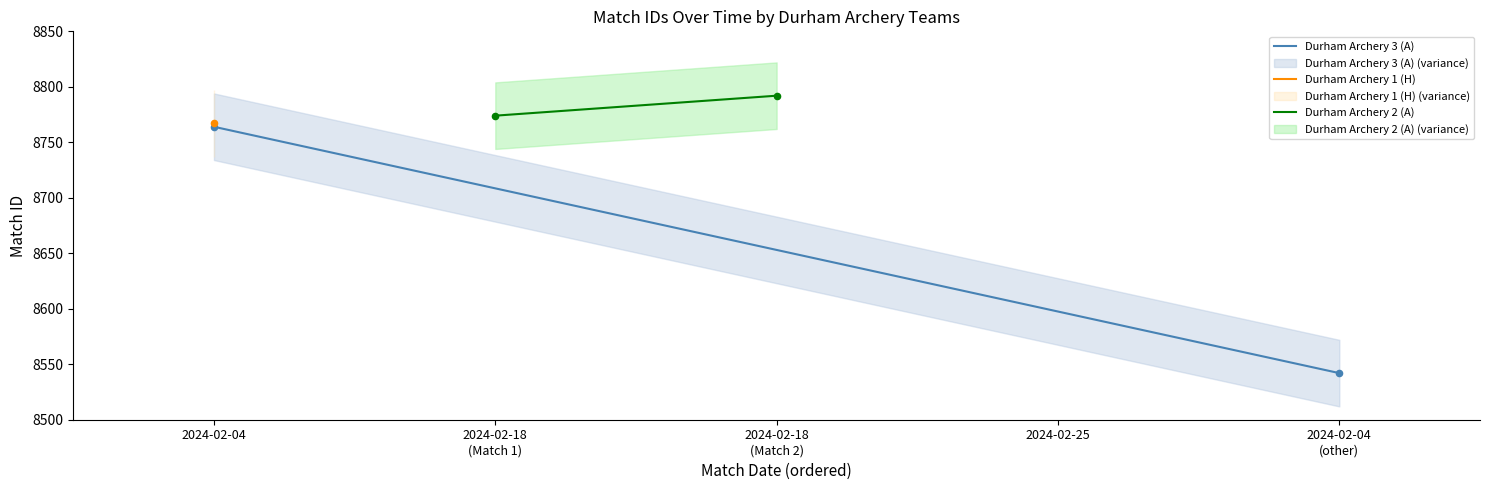

Which series reaches the maximum Y coordinate?

Durham Archery 2 (A)